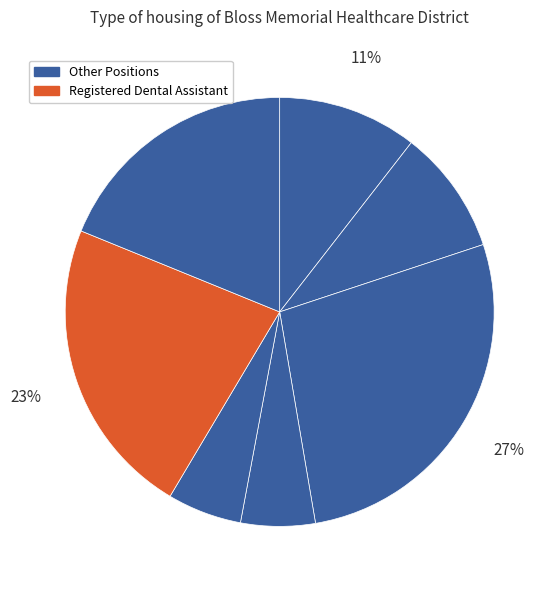

How many slices are in this pie chart?

7